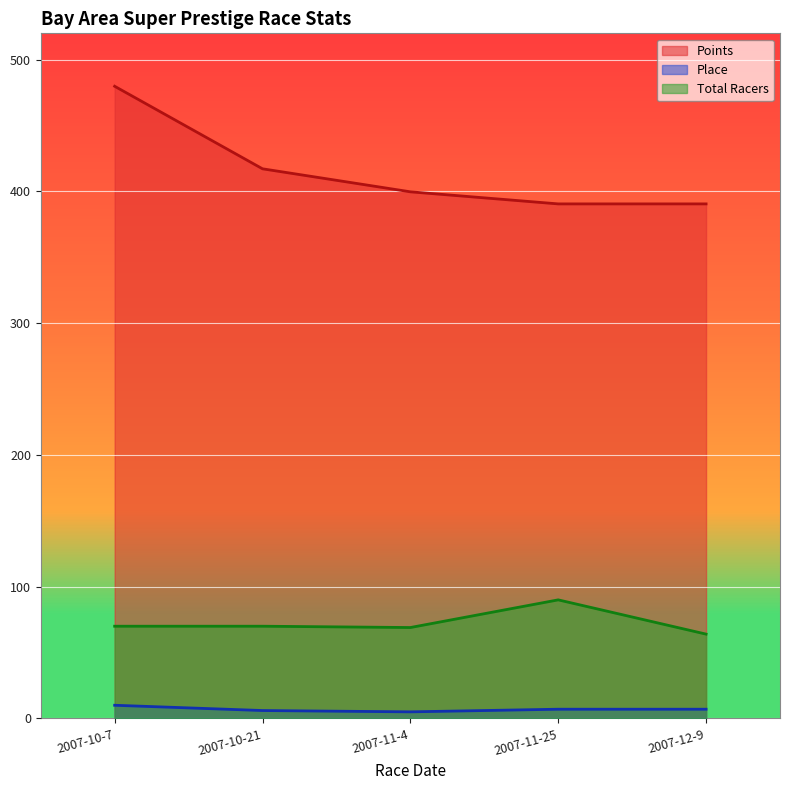

What is the total value across all series at 2007-10-7?

559.8